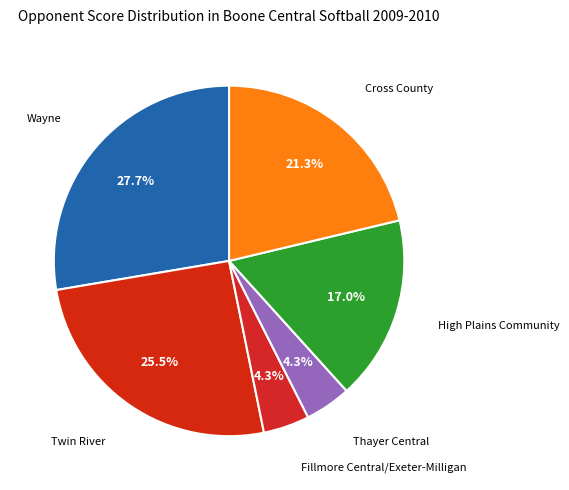

To the nearest percent, what is the difference between the largest and smallest slice percentages?

23%